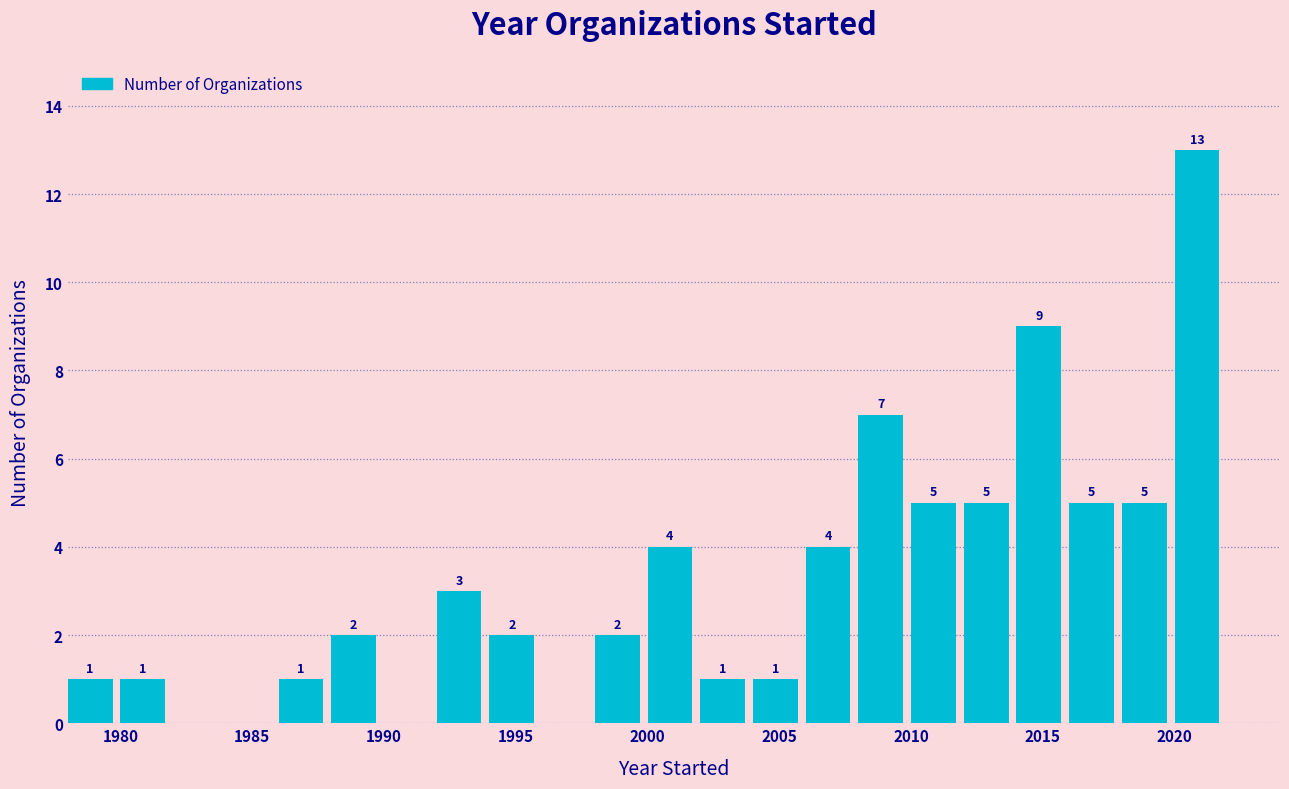

Which range on the x-axis has the tallest bar?

2020 to 2022